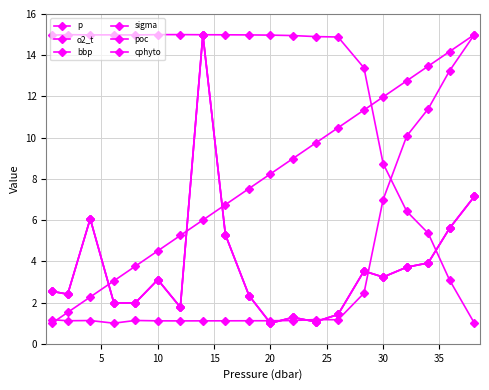

True or false: sigma has more than 2 interior local peaks.

True